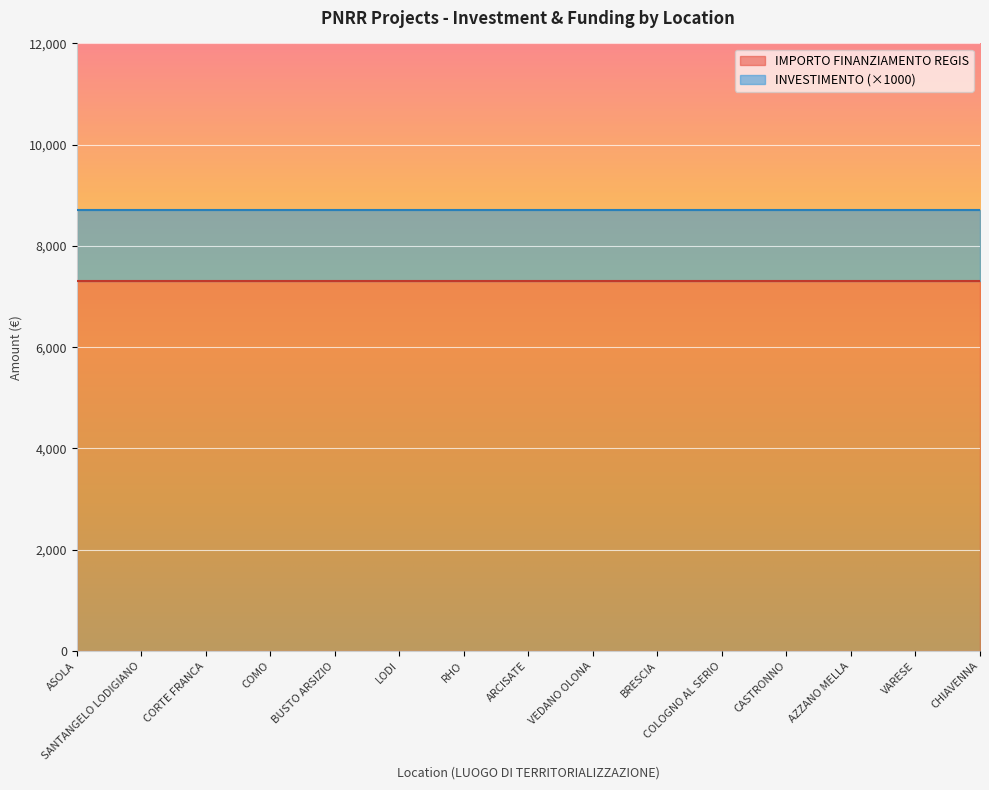

How many lines are shown in the chart?

2